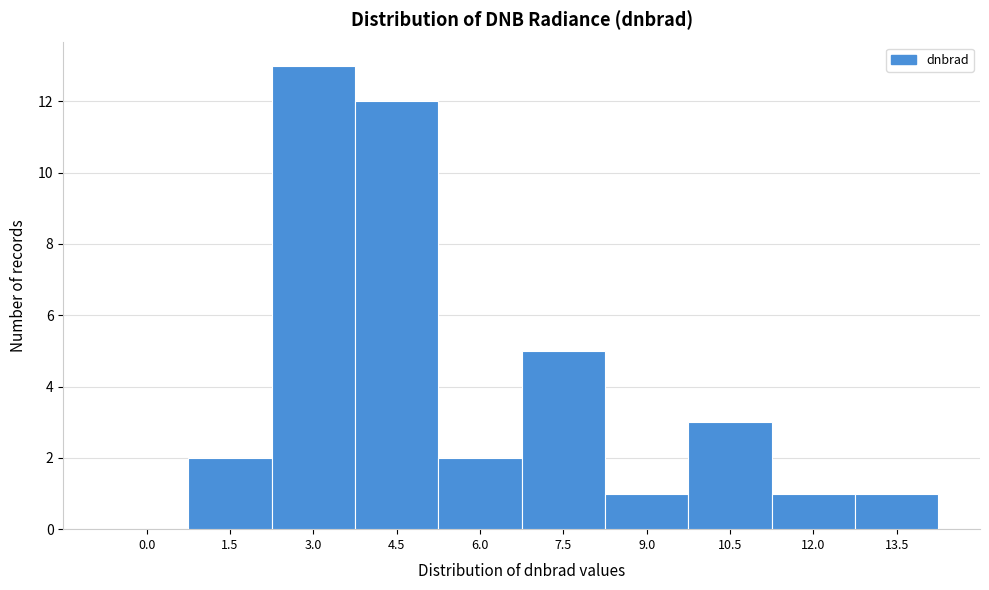

Reading right to left, extract all data points from this chart.

13.5=1	12.0=1	10.5=3	9.0=1	7.5=5	6.0=2	4.5=12	3.0=13	1.5=2	0.0=0